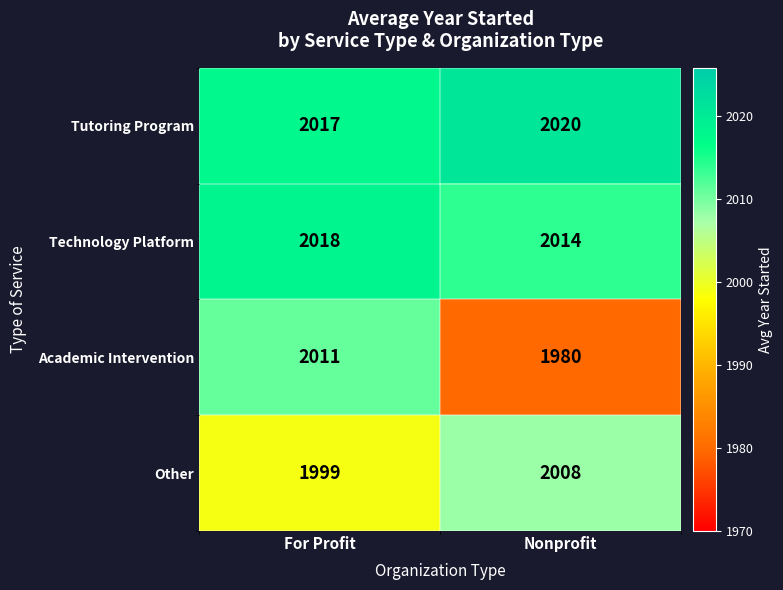

Between For Profit and Nonprofit, which series saw the biggest shift?

Academic Intervention